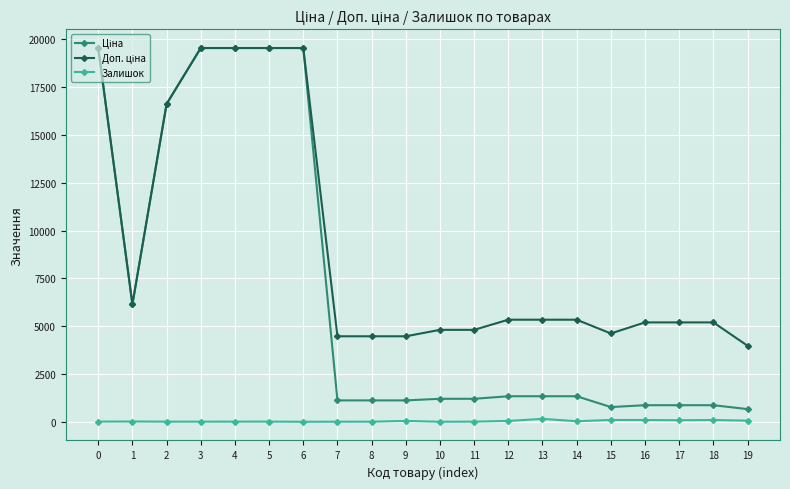

How many data points in Залишок are less than 14?

10